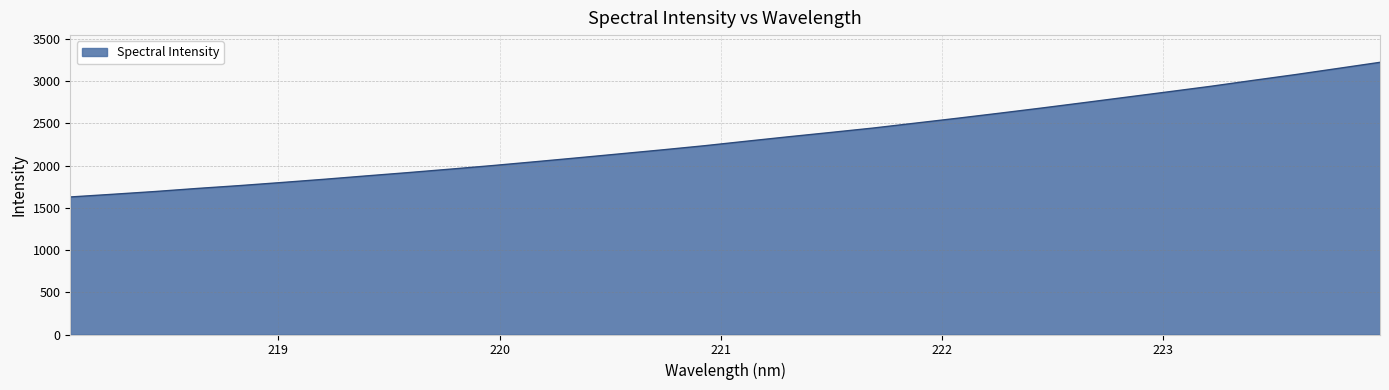

What is the difference between the maximum and minimum values?

1595.0